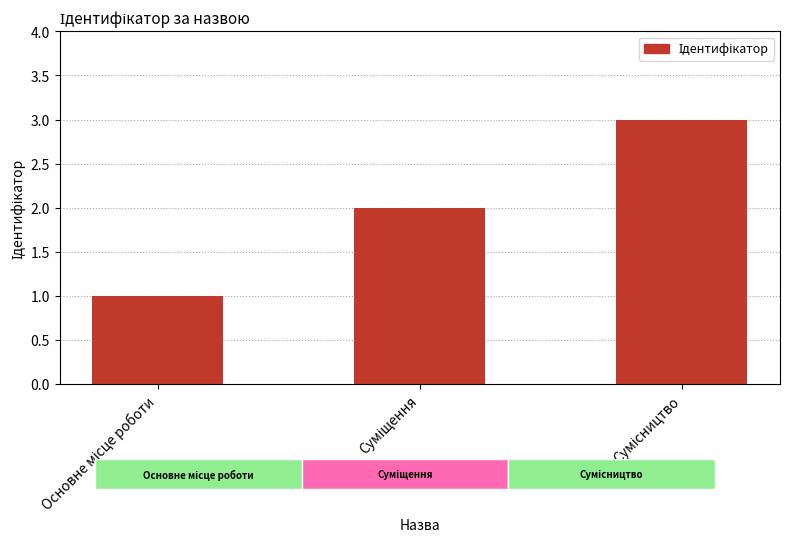

Where does the data first go above 2?

Сумісництво